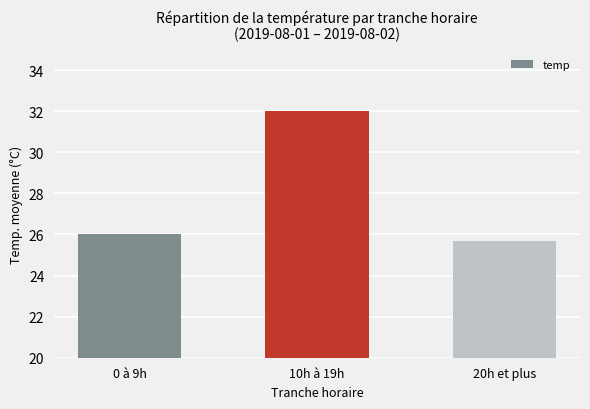

What is the difference between the maximum and minimum values?

6.3